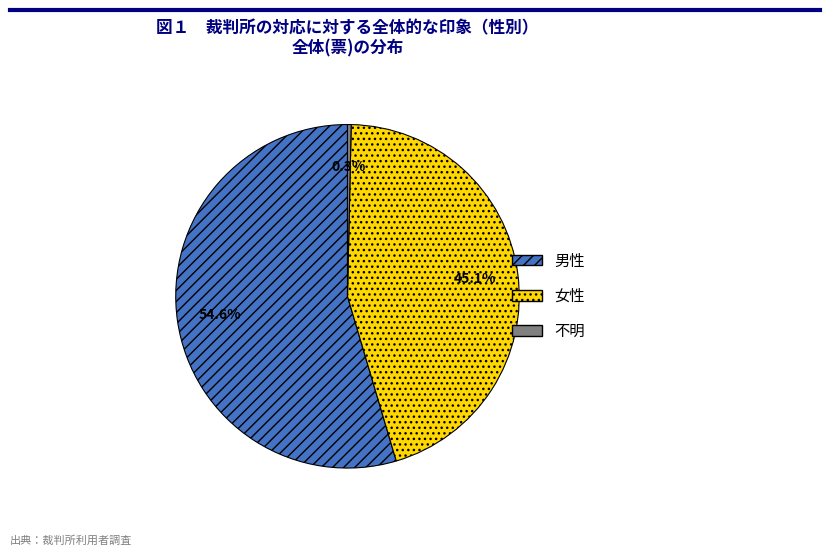

To the nearest percent, what is the average slice percentage?

33%